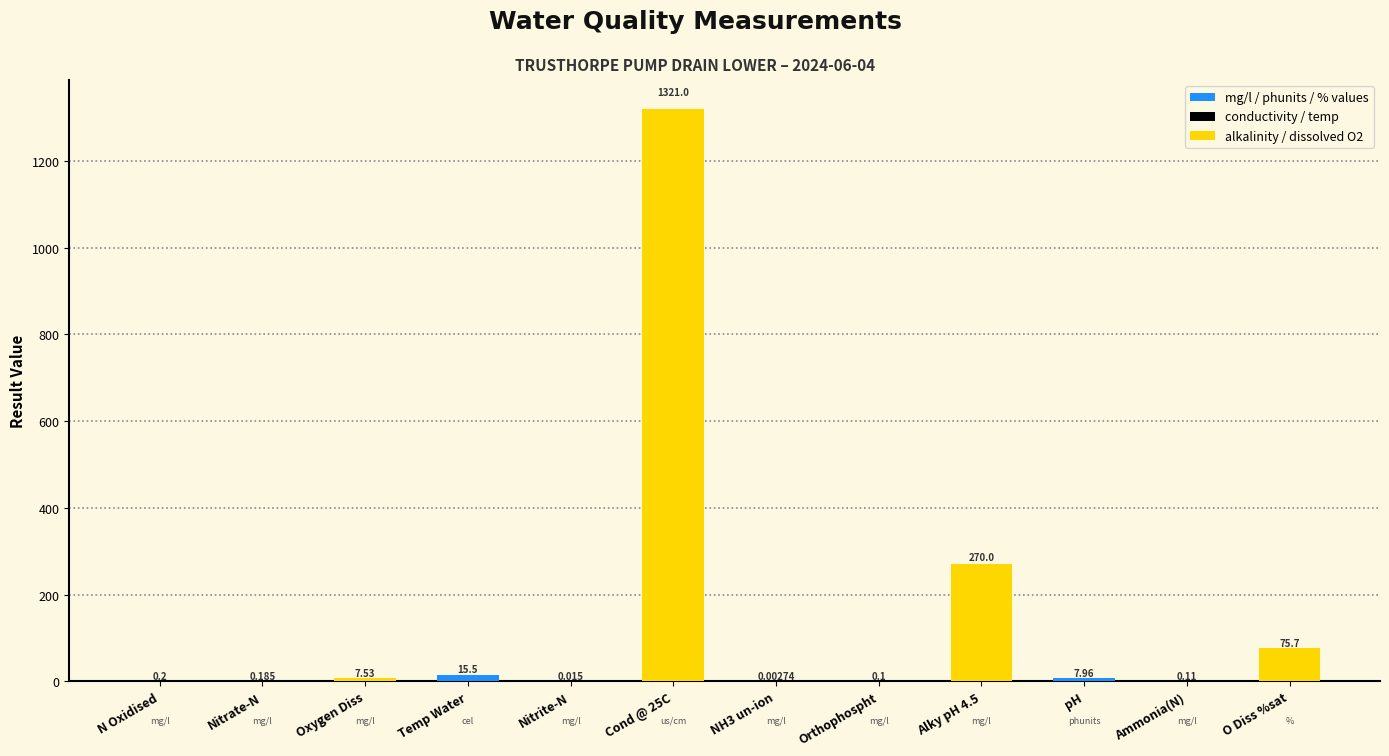

Between Nitrate-N and Temp Water, which is larger?

Temp Water